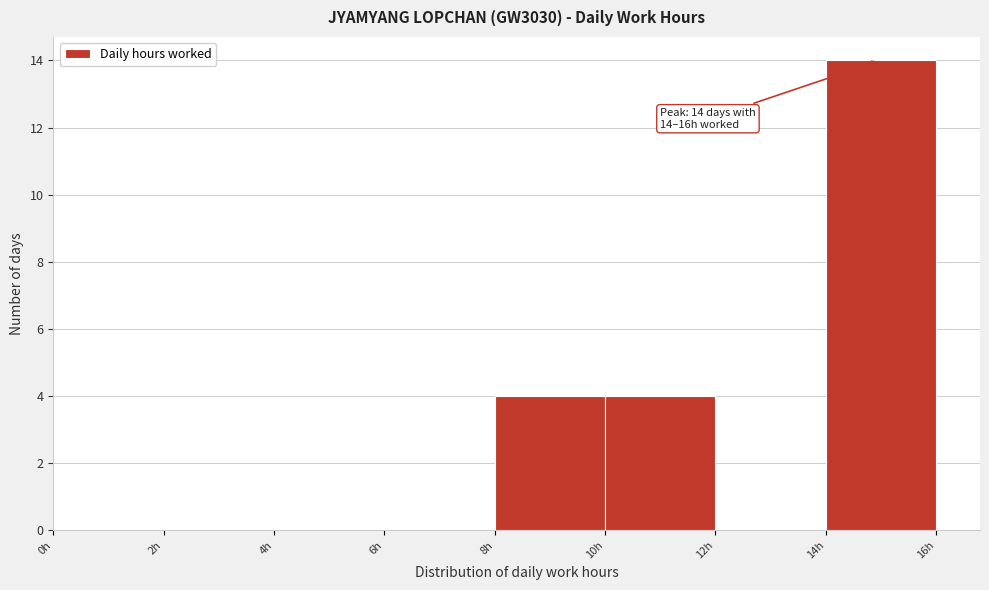

Over which range of the x-axis is the bar tallest?

14 to 16